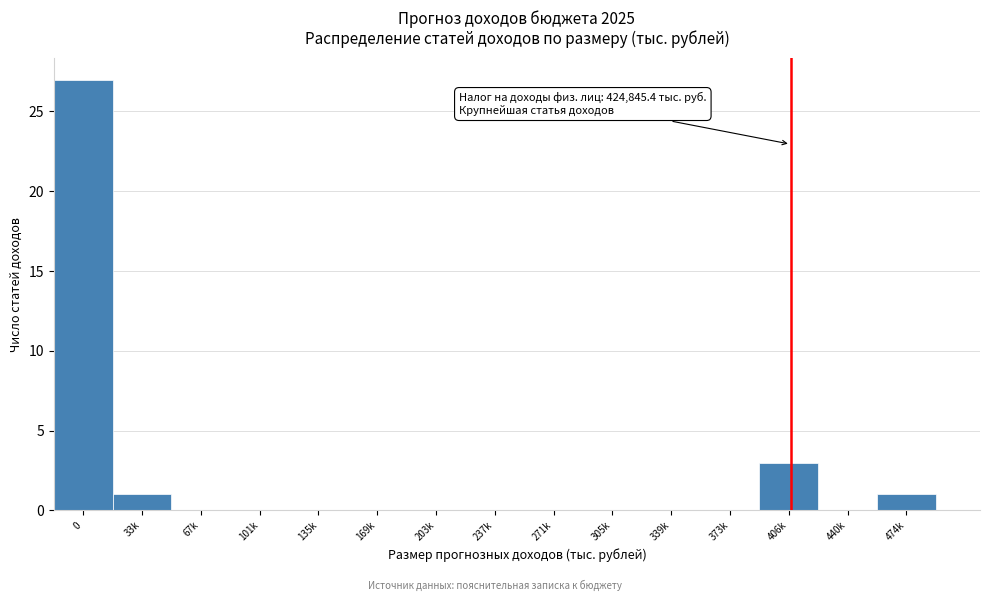

Reading right to left, transcribe all the data shown in this chart.

474k=1	440k=0	406k=3	373k=0	339k=0	305k=0	271k=0	237k=0	203k=0	169k=0	135k=0	101k=0	67k=0	33k=1	0=27